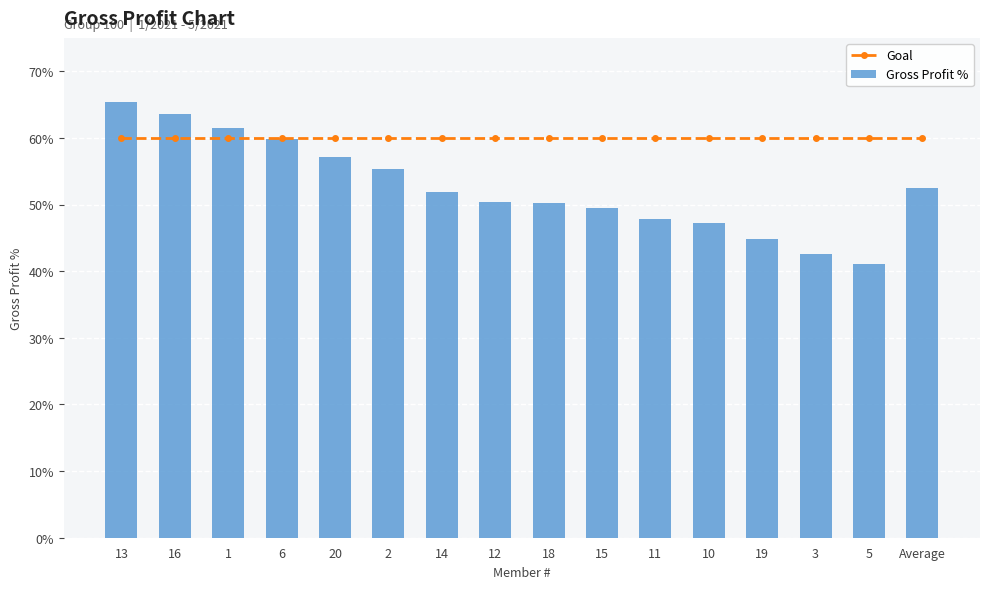

The value of Gross Profit % at 14 is 0.7. True or false?

False